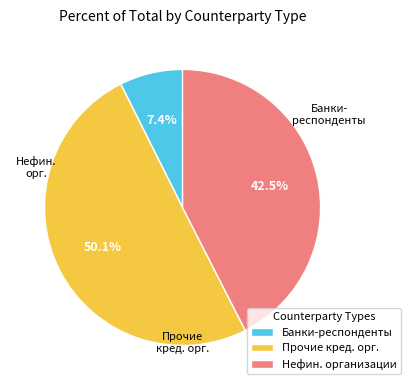

How much of the chart is everything except Прочие кред. орг.?

49.9%